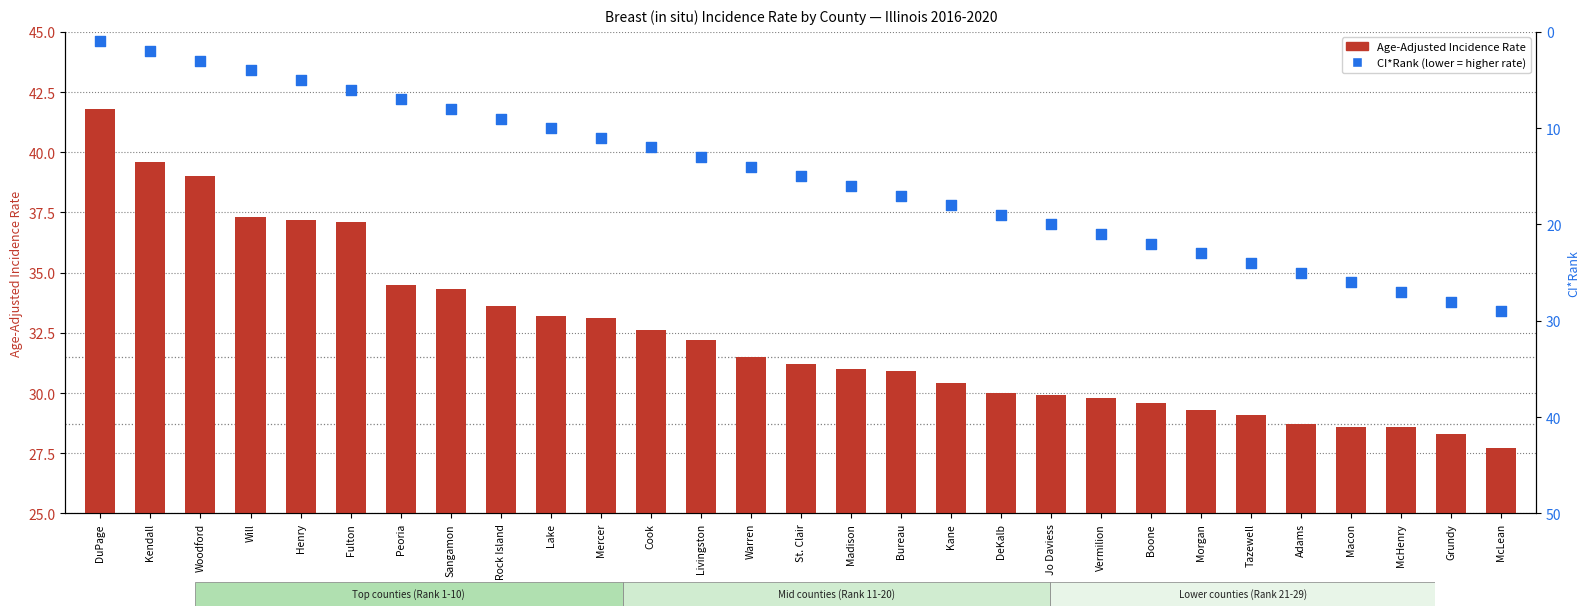

Which series reaches the minimum Y coordinate?

CI*Rank